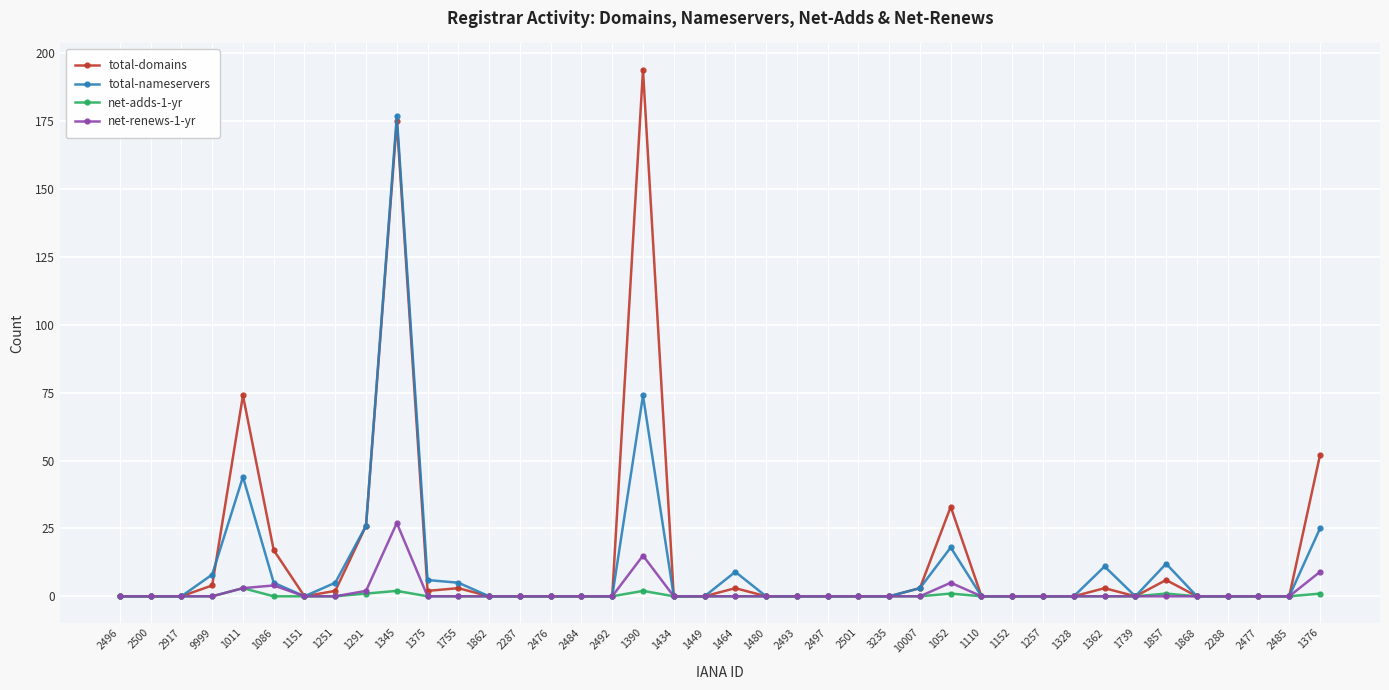

What is the spread (max minus min) of values at 1086?

17